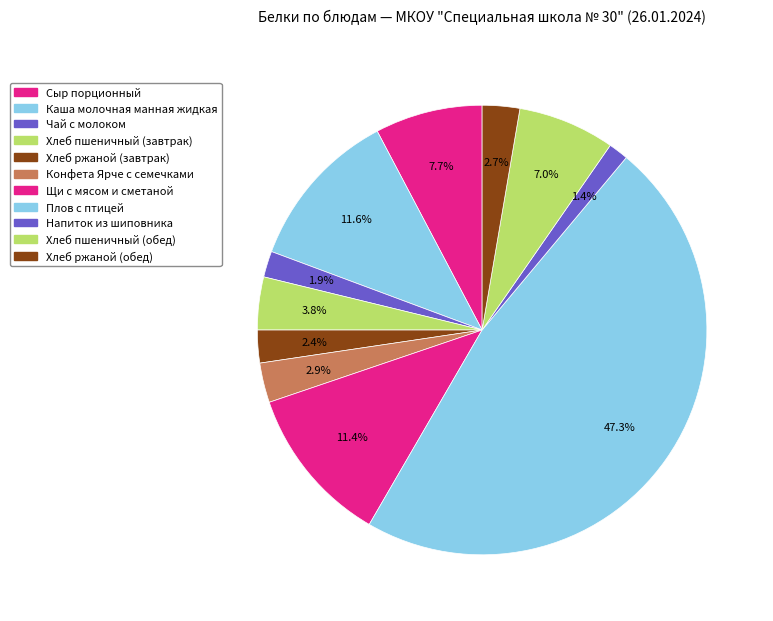

How many slices are in this pie chart?

11